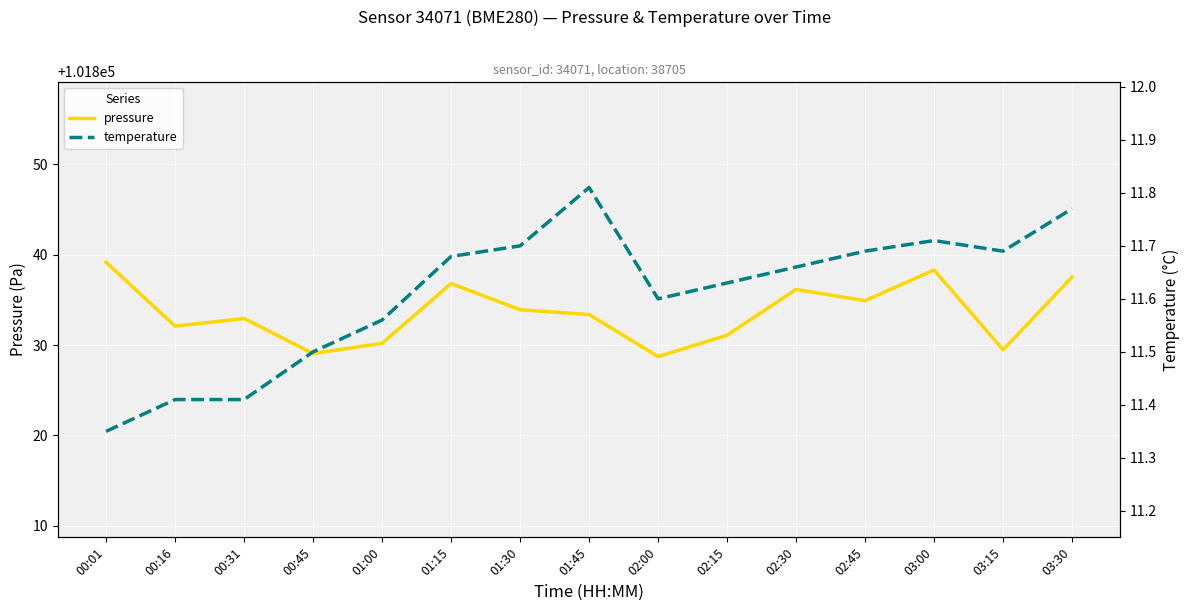

Rank the series by their maximum value, from lowest to highest.

temperature, pressure